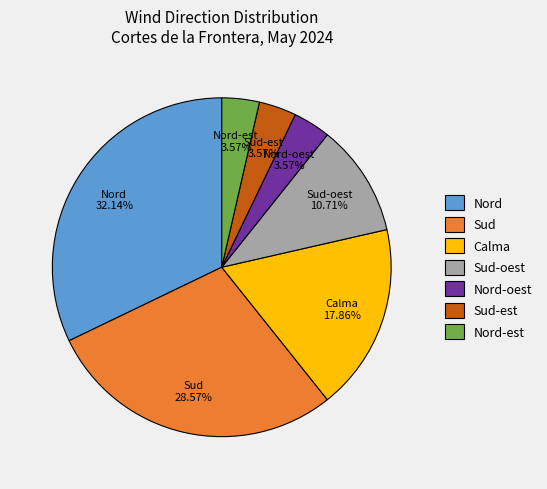

To the nearest percent, what portion does Nord represent?

32%